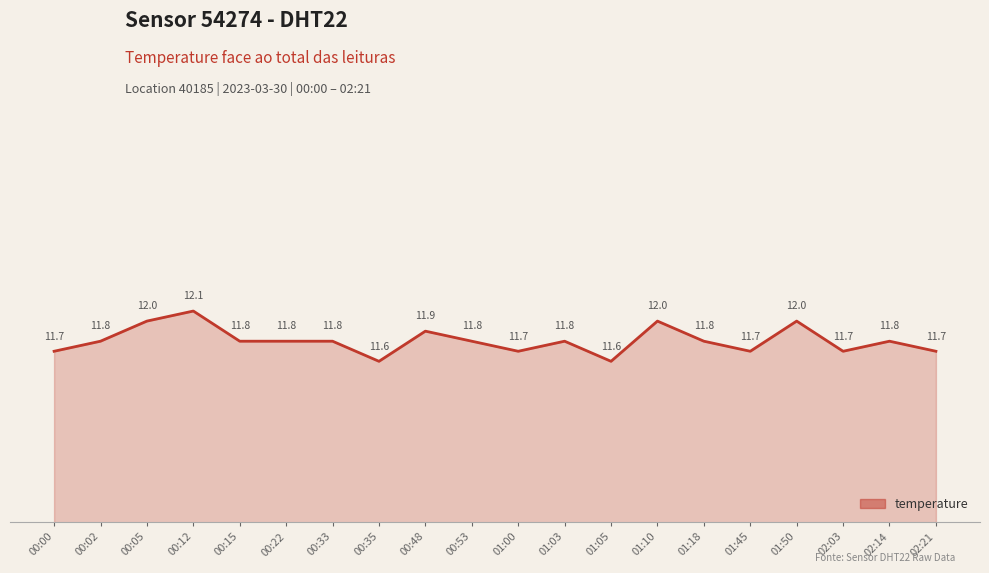

What is the difference between the second highest and minimum values?

0.4